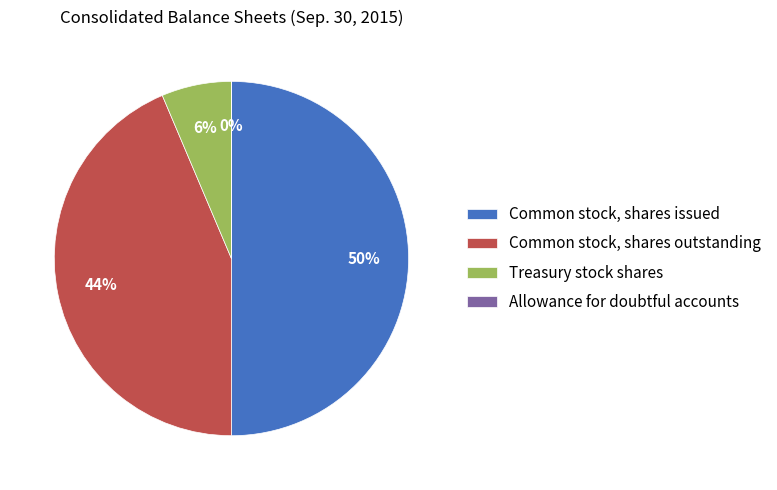

What is the largest slice in the pie chart?

Common stock, shares issued